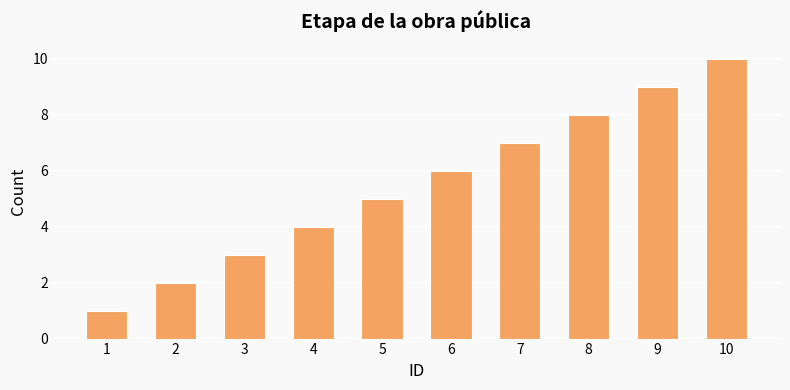

Reading right to left, what are all the values shown in this chart?

10	9	8	7	6	5	4	3	2	1